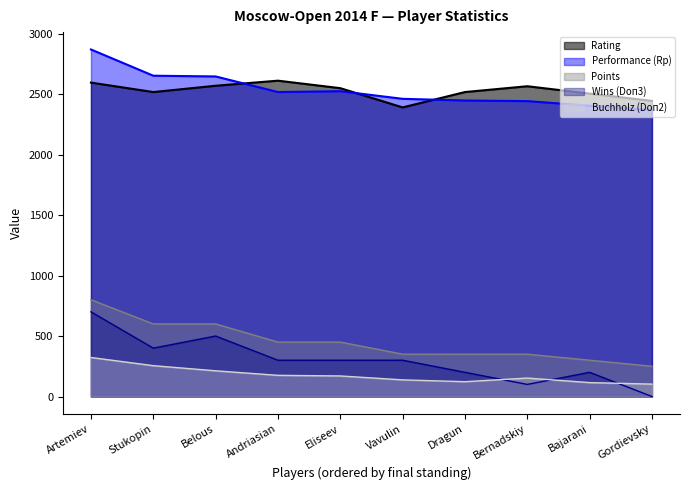

What is the total value across all series at Belous?

6527.5